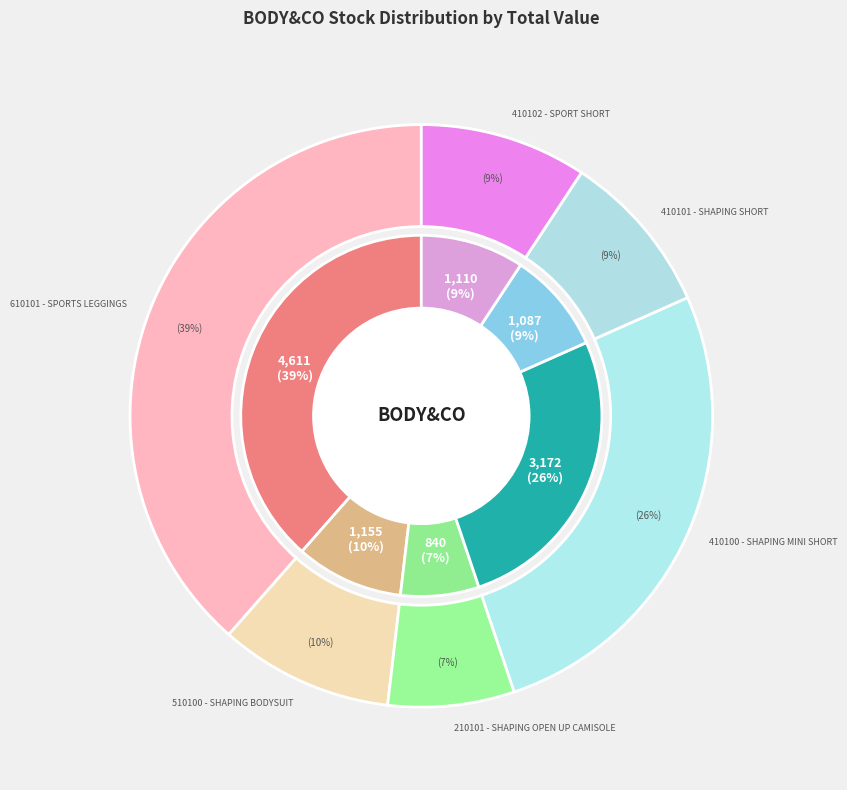

Is it true that 510100 - SHAPING BODYSUIT is 10% of the pie?

True